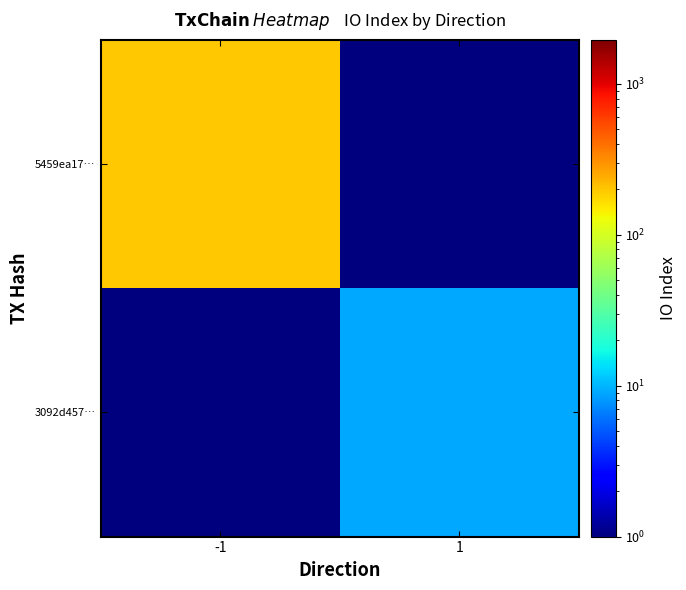

Which has a higher value, -1 or 1?

-1